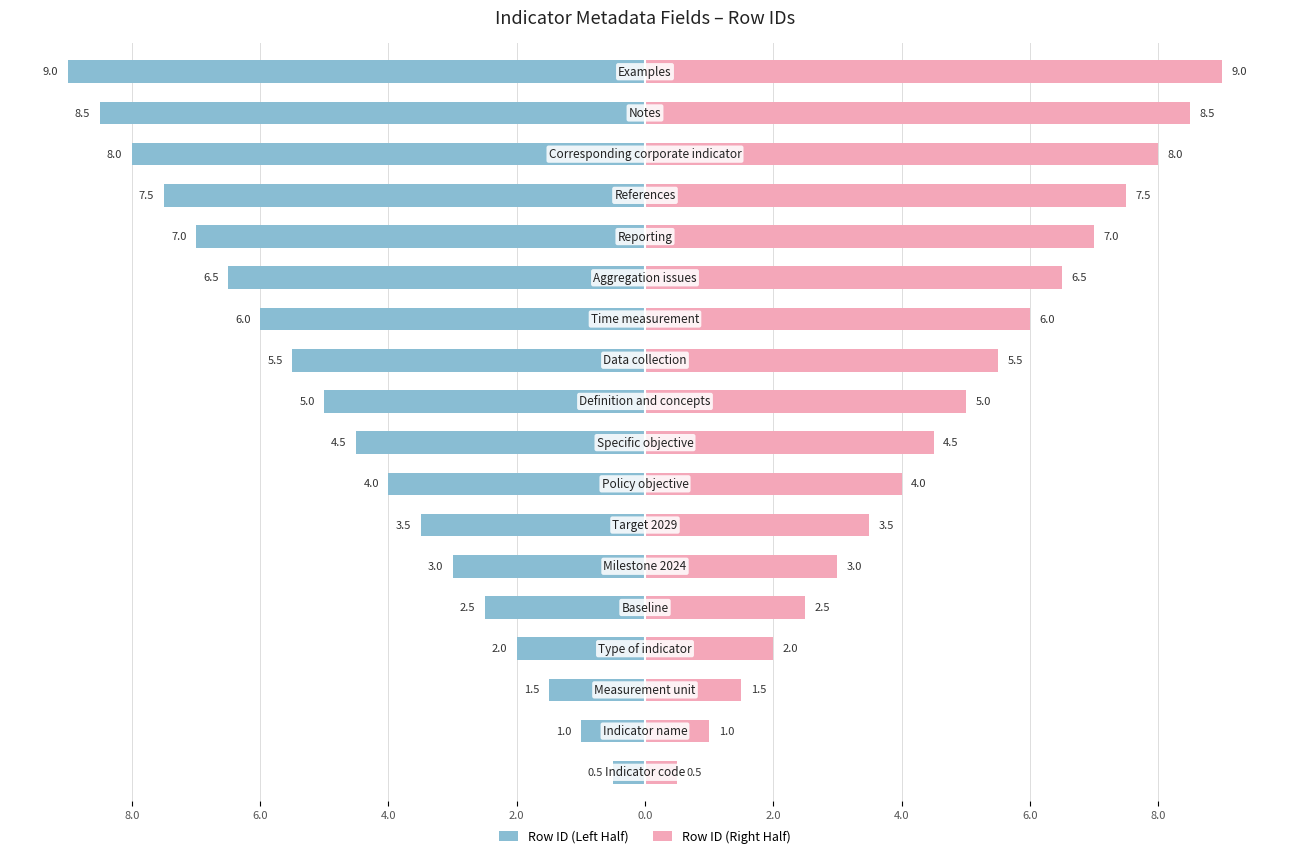

Reading right to left, extract all data points from this chart.

Row ID (Left Half): -9.0	-8.5	-8.0	-7.5	-7.0	-6.5	-6.0	-5.5	-5.0	-4.5	-4.0	-3.5	-3.0	-2.5	-2.0	-1.5	-1.0	-0.5
Row ID (Right Half): 9.0	8.5	8.0	7.5	7.0	6.5	6.0	5.5	5.0	4.5	4.0	3.5	3.0	2.5	2.0	1.5	1.0	0.5